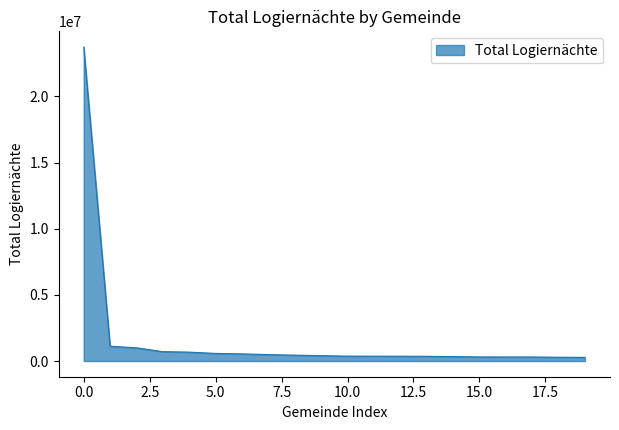

What is the maximum value shown in the chart?

23730738